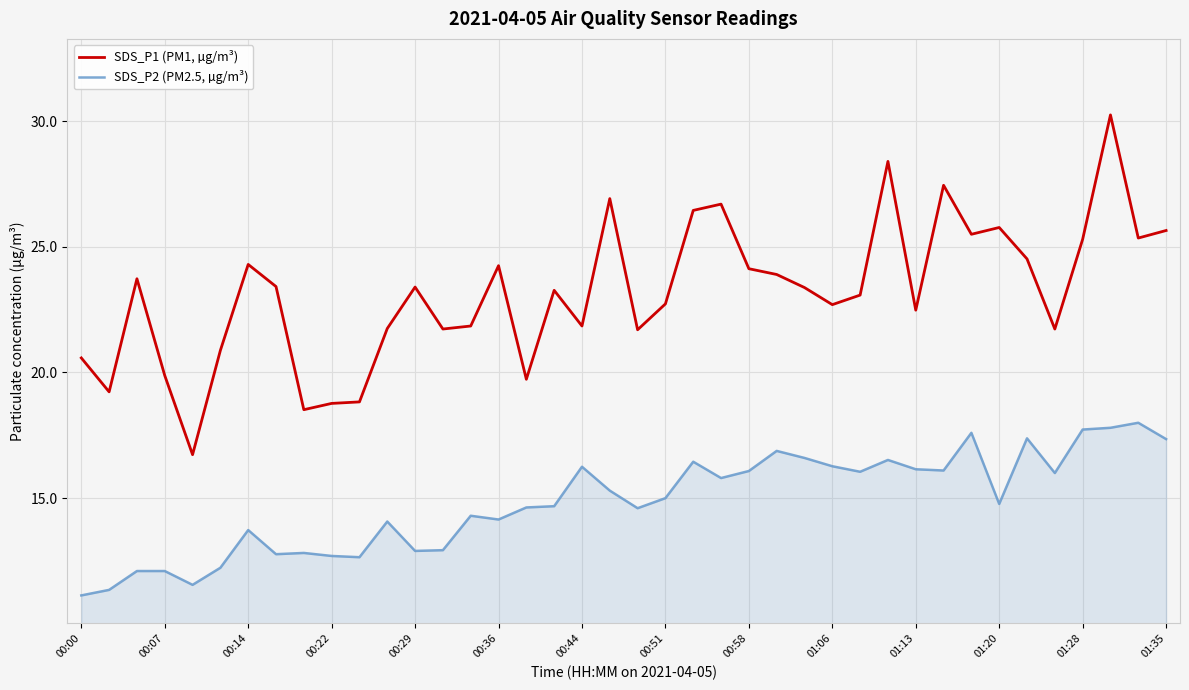

In SDS_P2 (PM2.5, µg/m³), how many points are lower than both neighbors (excluding endpoints)?

11